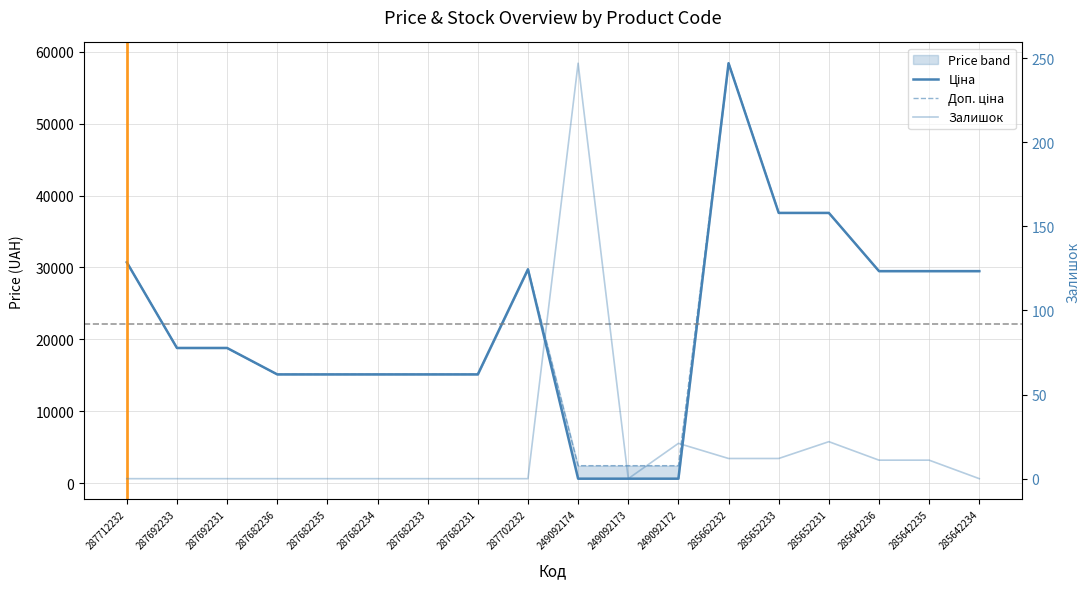

Which category has the highest value in the Залишок series?

249092174